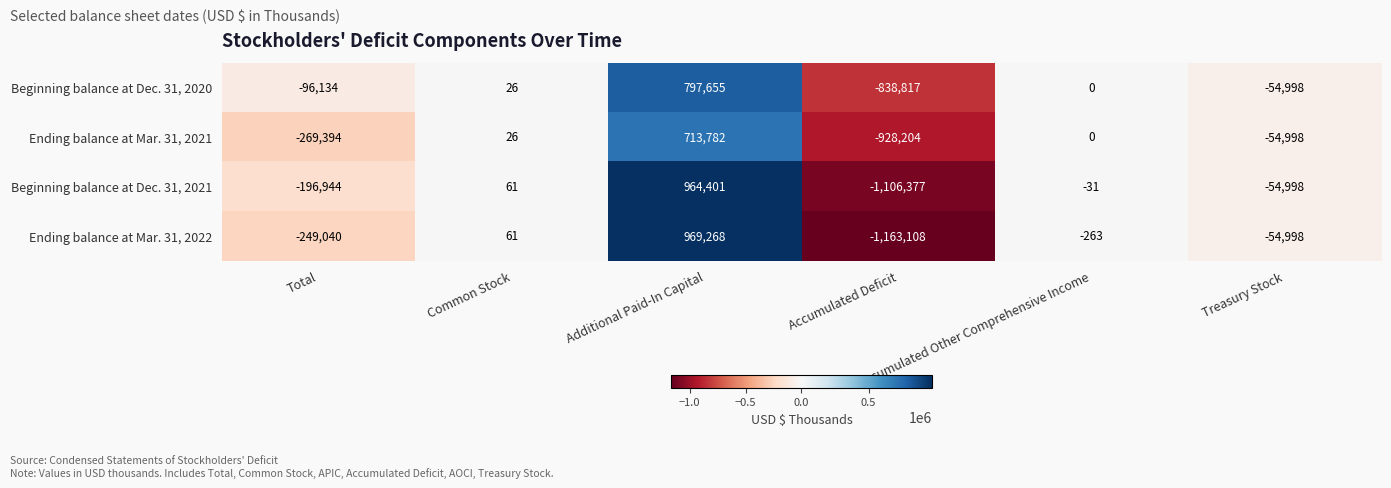

What is the average value of the Beginning balance at Dec. 31, 2021 series?

-65648